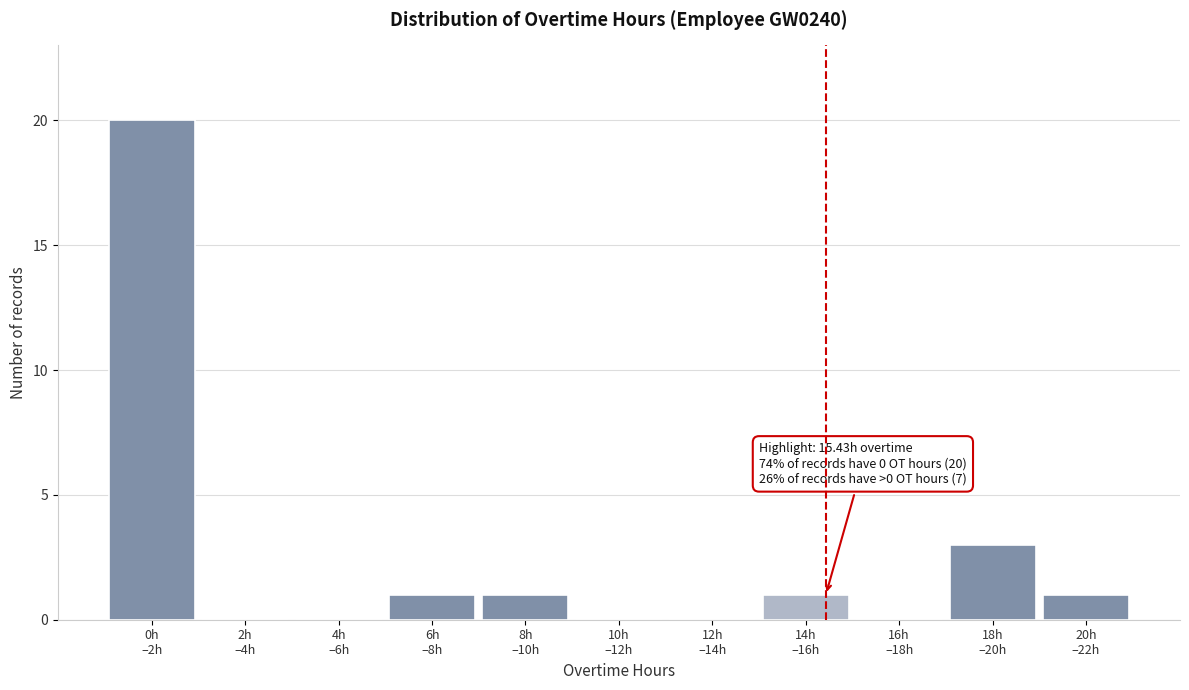

What is the greatest value displayed?

20